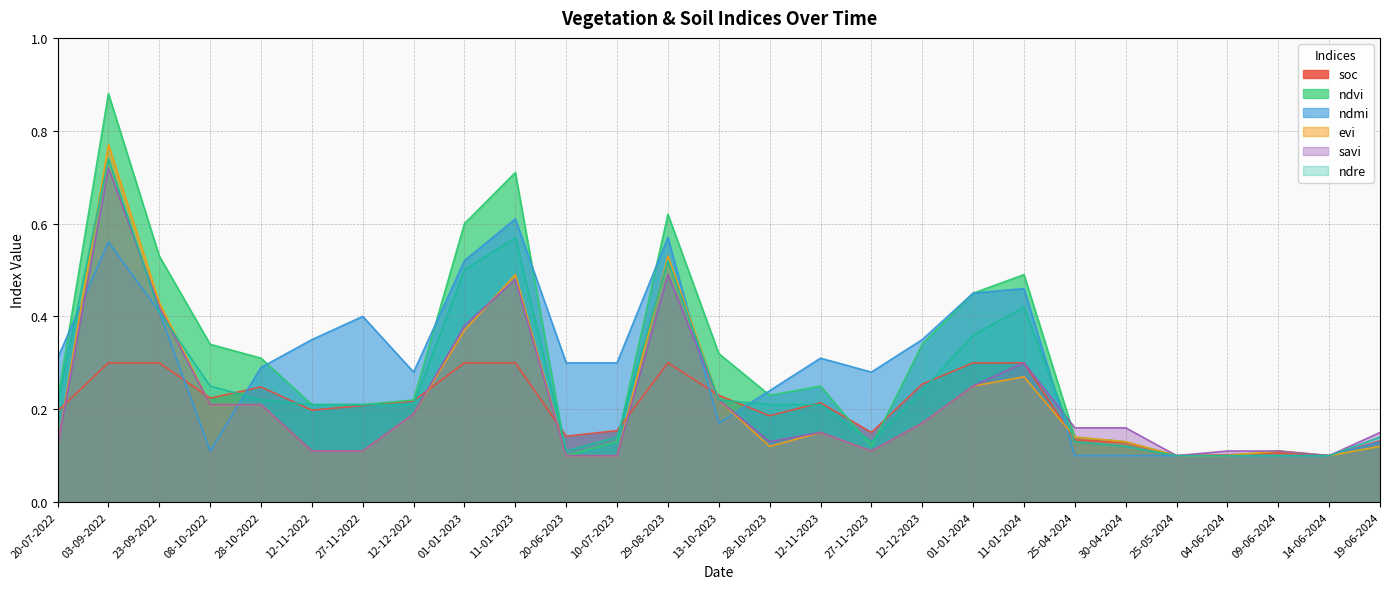

Which has a higher value, 23-09-2022 or 25-05-2024?

23-09-2022